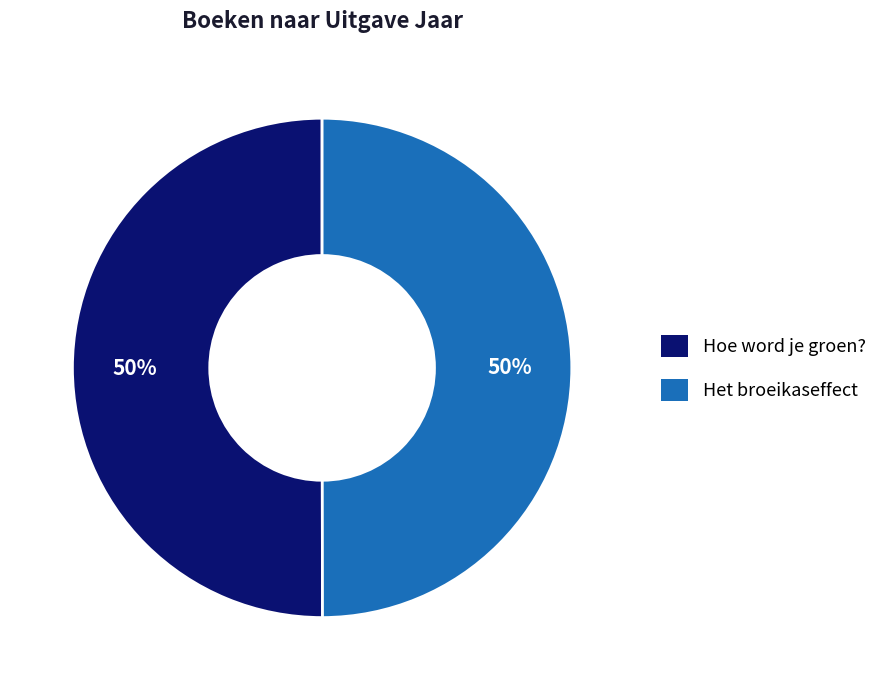

Approximately how many times larger is the value at Hoe word je groen? compared to Het broeikaseffect?

1.0